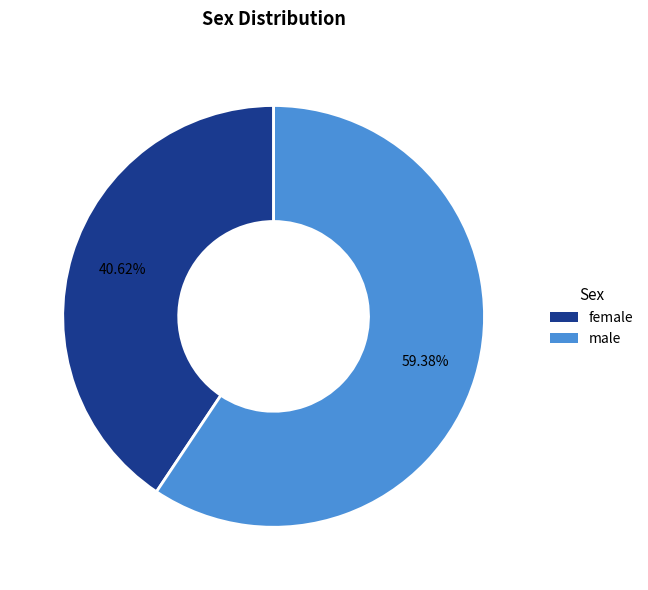

The female slice represents 48% of the pie. True or false?

False